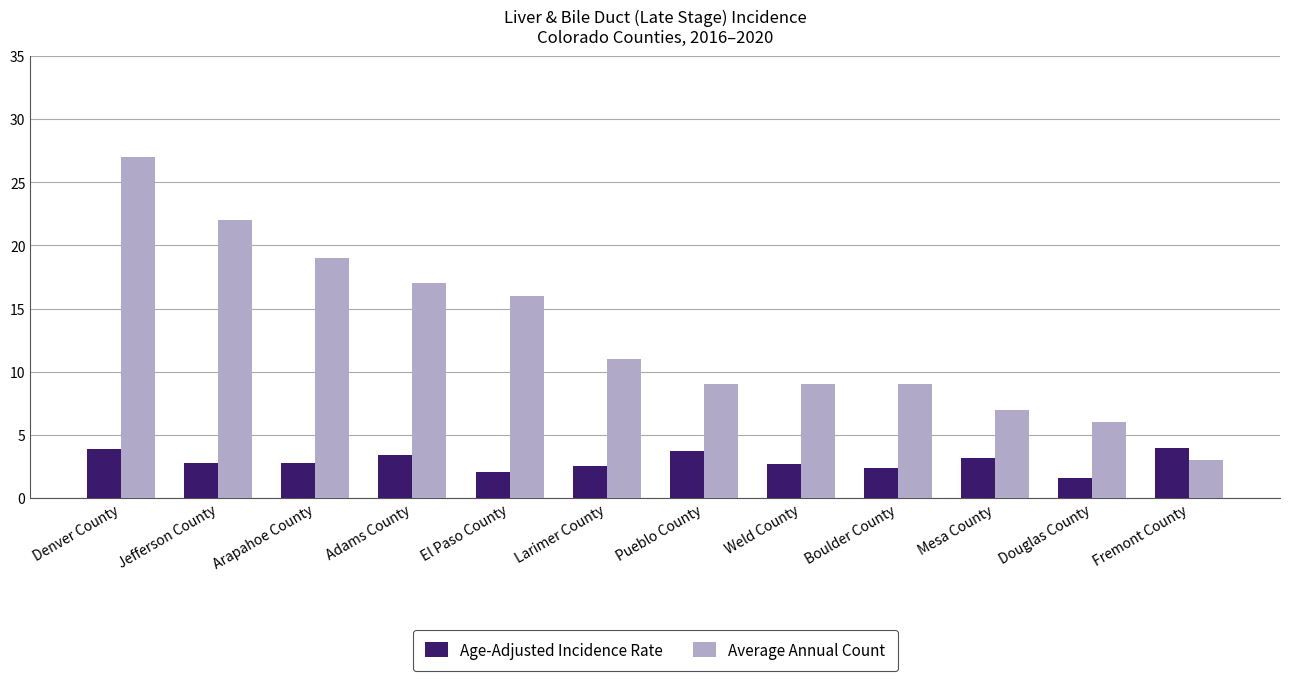

At which label is Average Annual Count closest to 15?

El Paso County